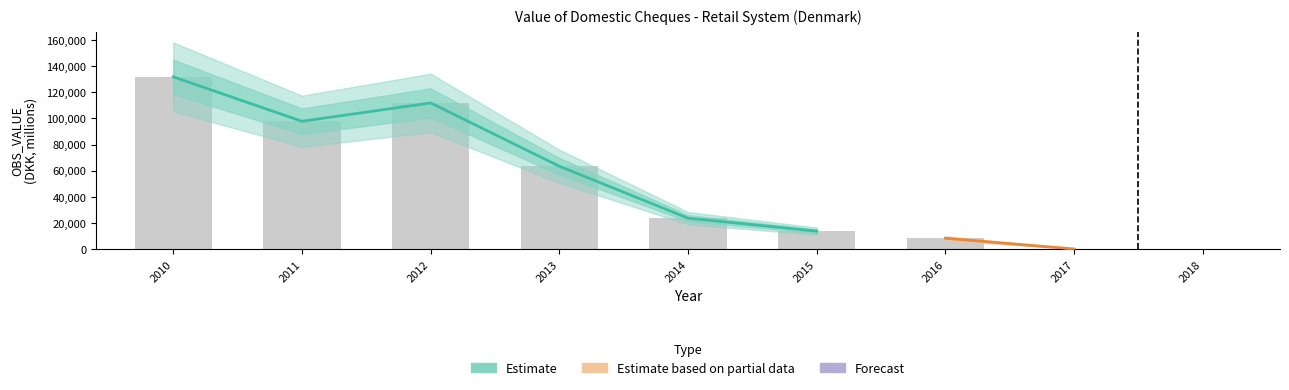

Are the bars horizontal?

No